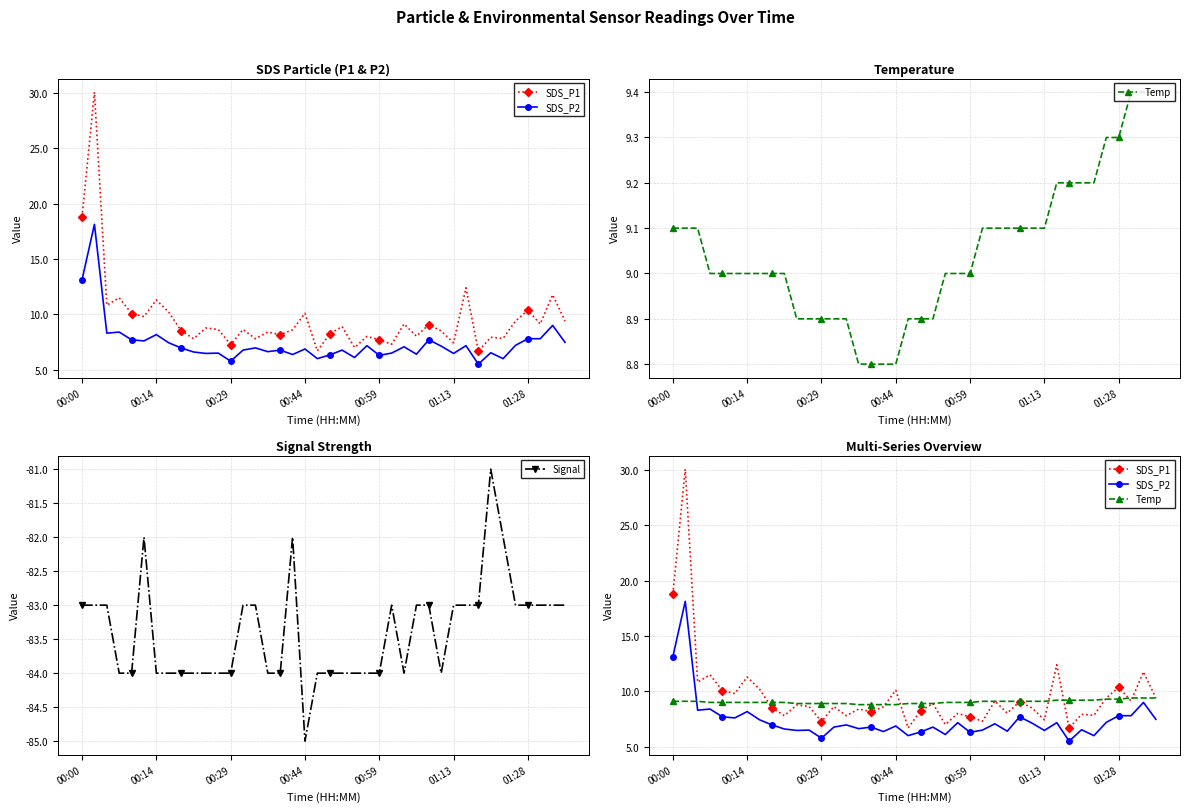

What is the value of the SDS_P2 point at the 3rd from the left?

8.3